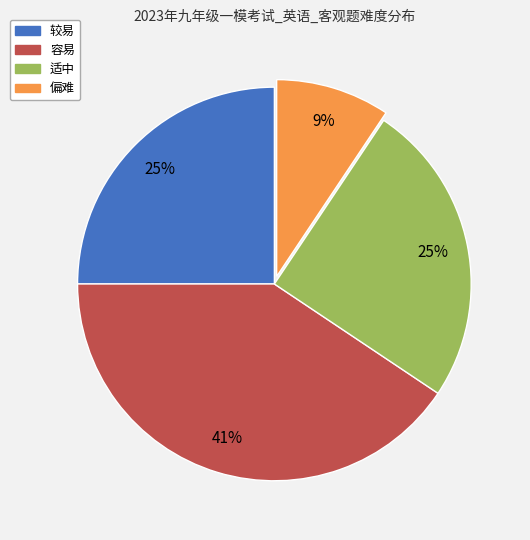

Is the sum of 适中 and 偏难 greater than half?

No